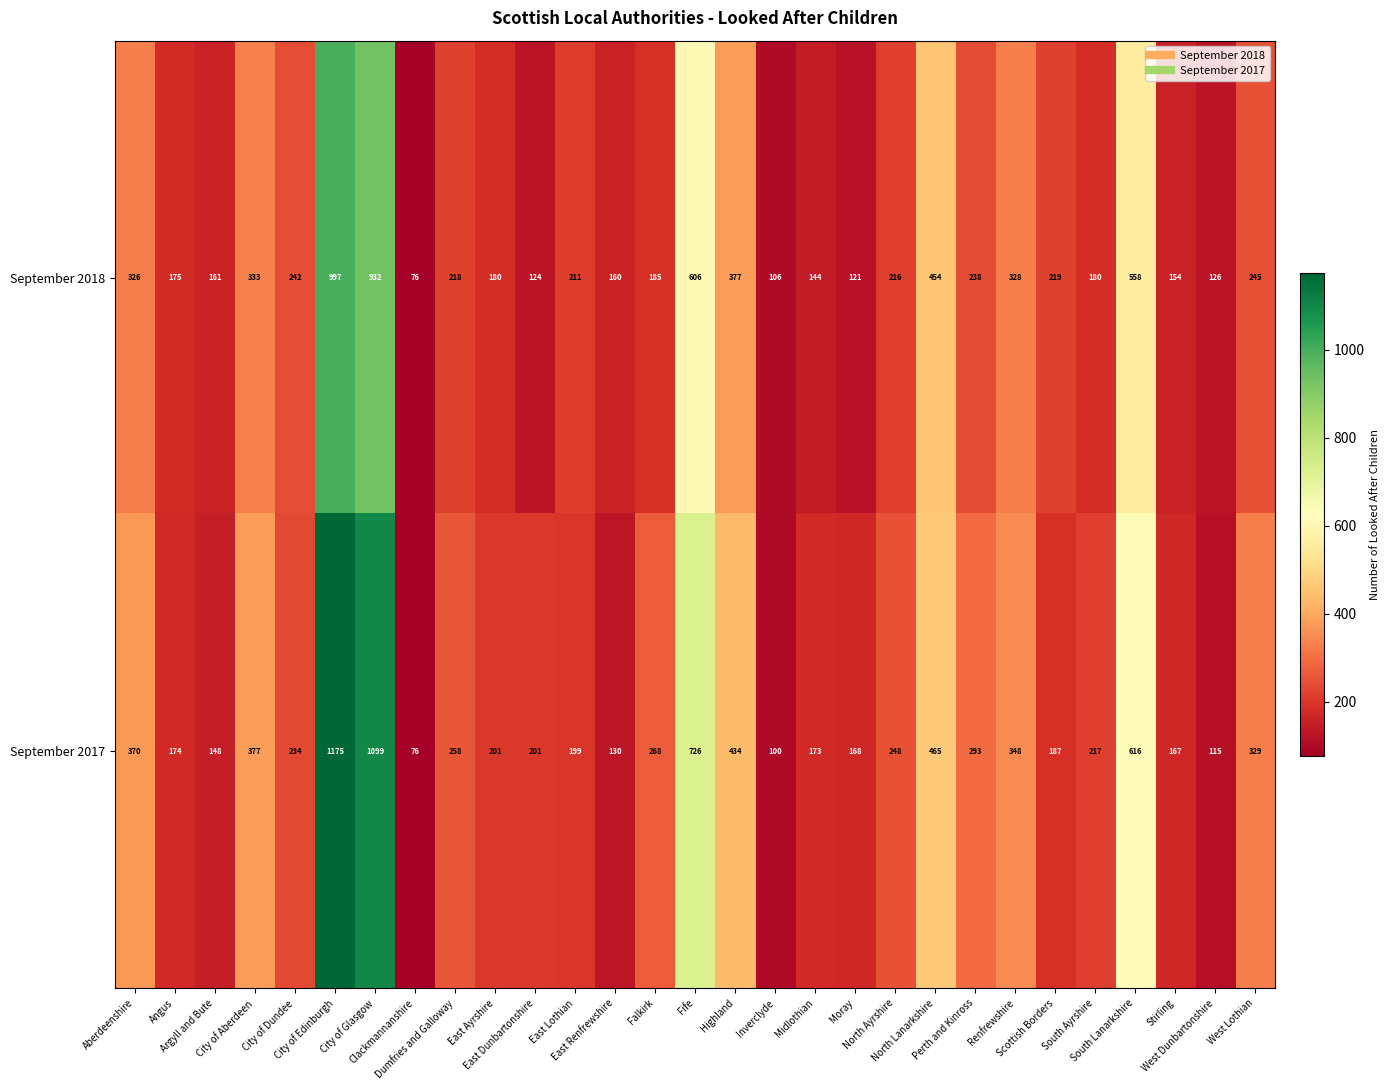

How many data points in September 2017 are less than 234?

14